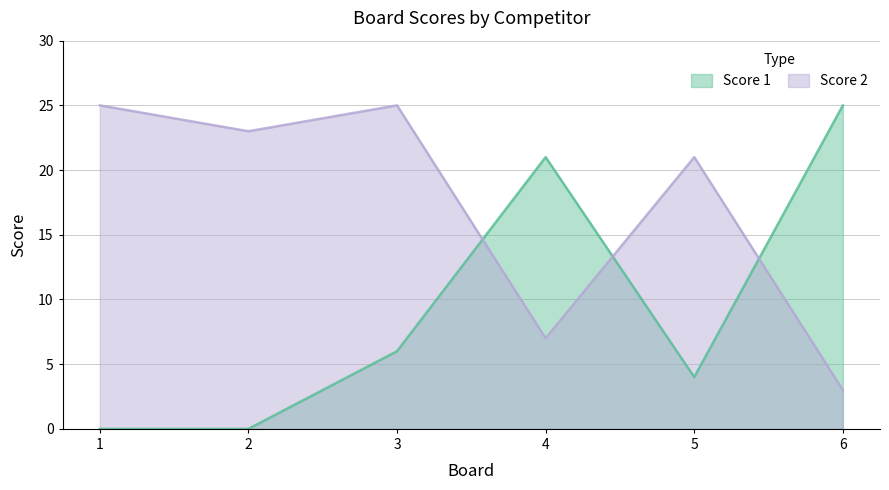

At how many categories does at least one series exceed 1?

6